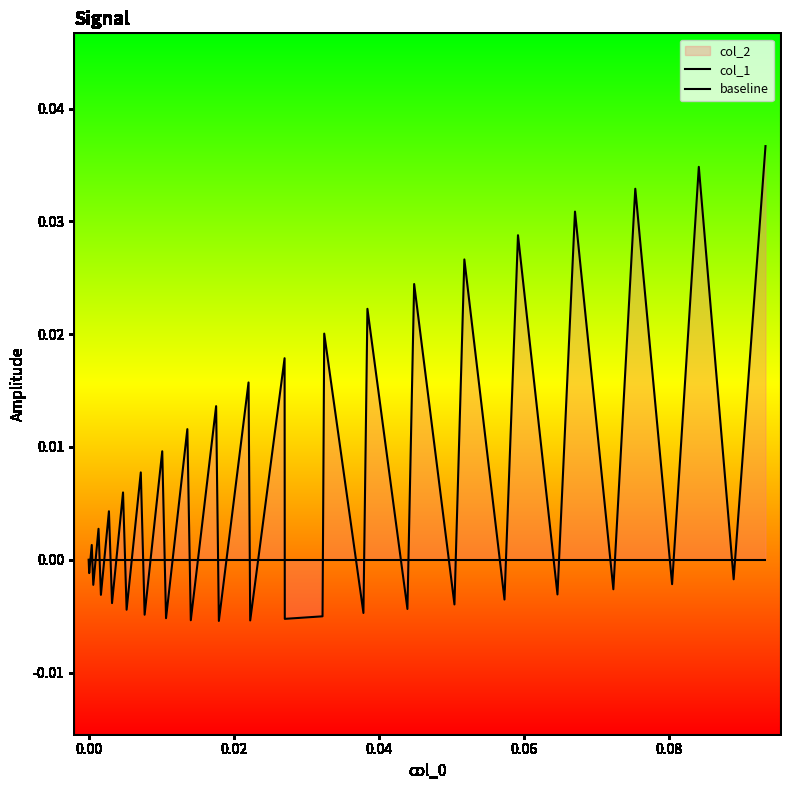

Is it true that col_1 equals -0.0 at 0.08?

True